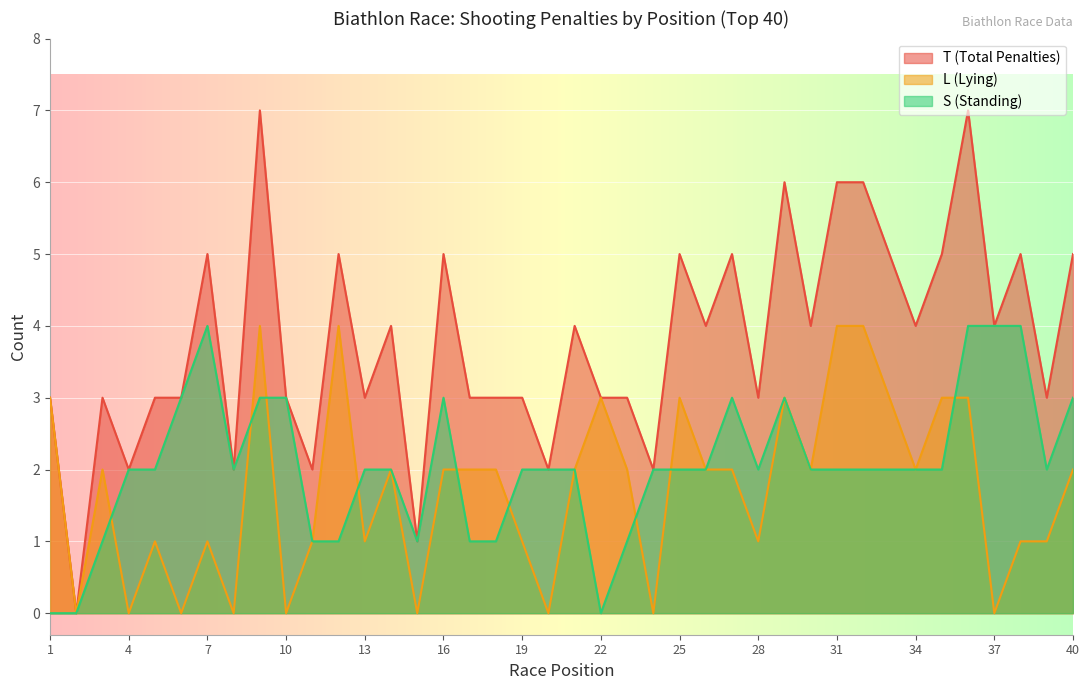

How many values in T (Total Penalties) are above zero?

39